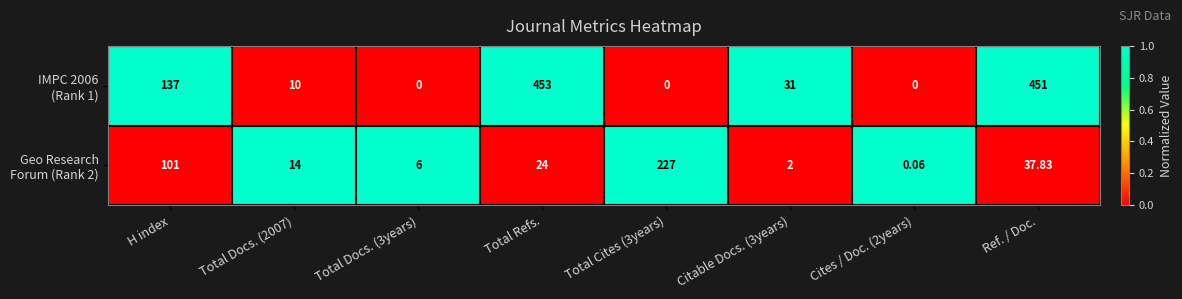

At how many categories does at least one series exceed 0?

8